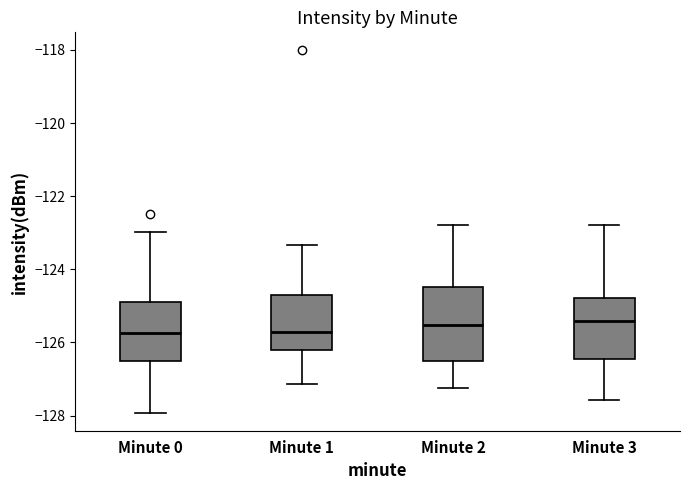

Where does the upper whisker of the box for Minute 2 end on the y-axis? The values are not printed on the chart, so give them approximately, as read against the axis.

-122.8